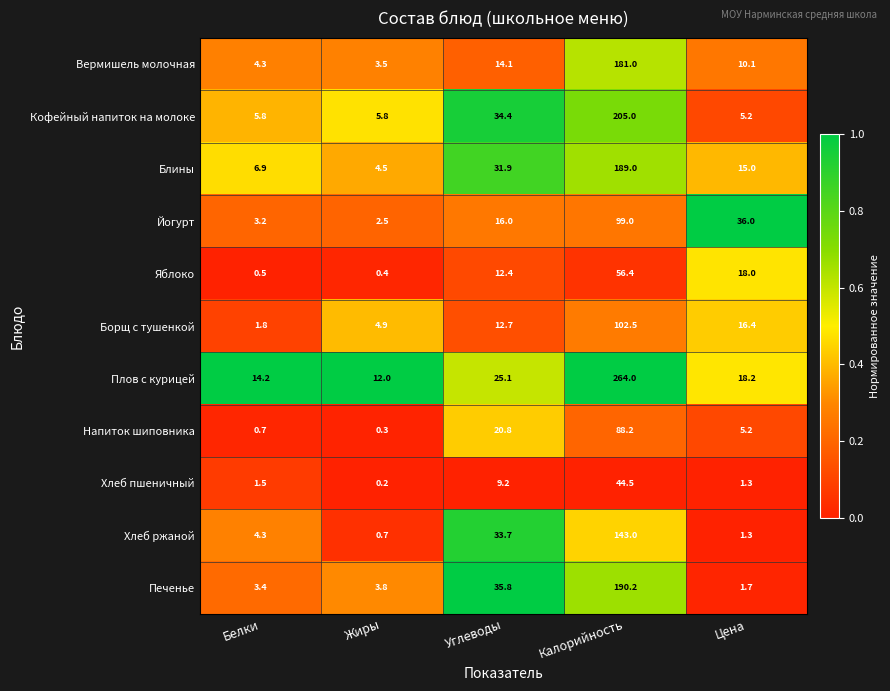

Which category has the highest value across all series?

Калорийность